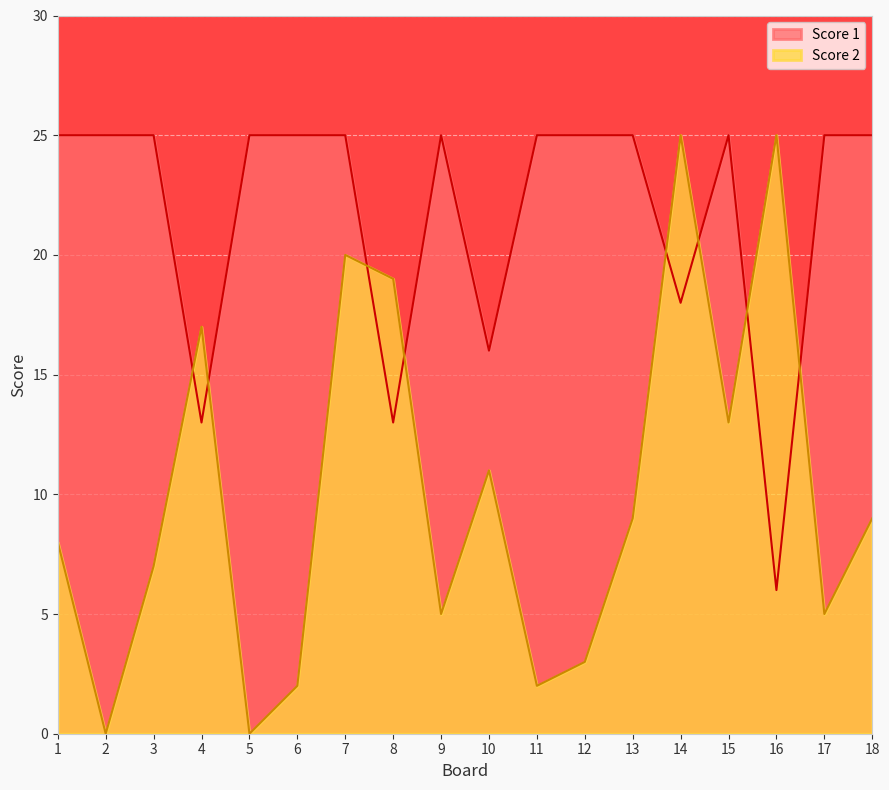

The value of Score 2 at 7 is 32. True or false?

False